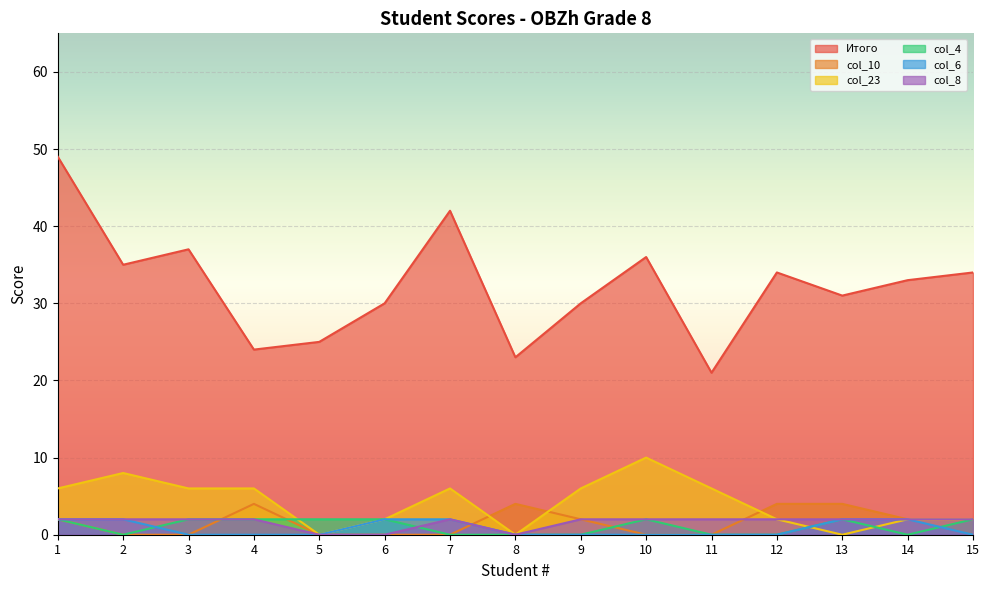

Rank the categories by col_4 value from lowest to highest.

2, 7, 8, 9, 11, 12, 14, 1, 3, 4, 5, 6, 10, 13, 15